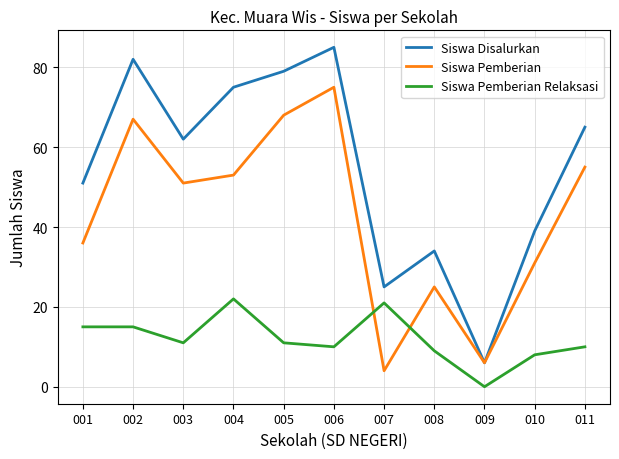

Does the chart display data point markers on the line(s)?

No